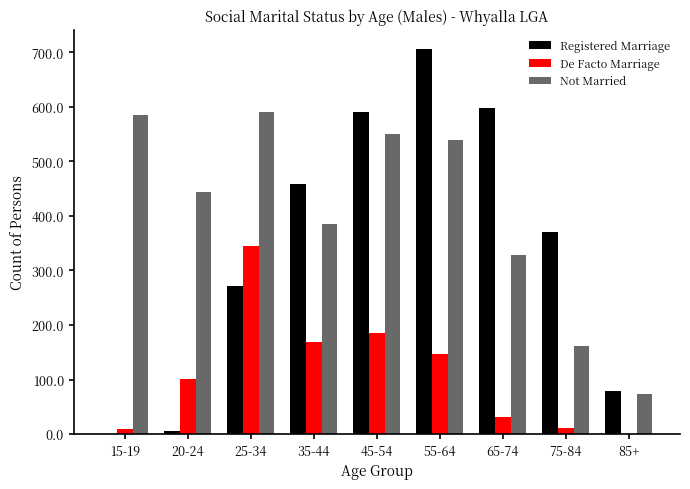

Between 75-84 and 85+, which series saw the biggest shift?

Registered Marriage